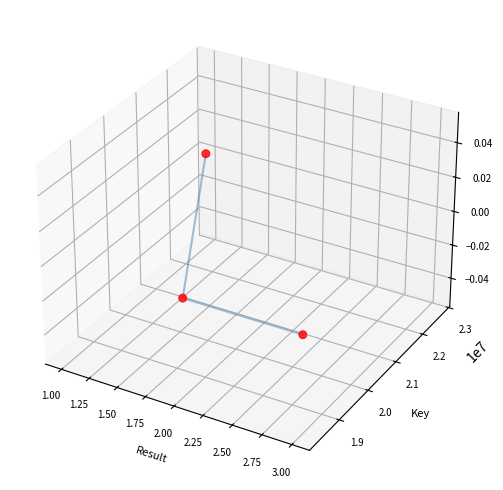

Which series has the largest Y range (max minus min)?

Key